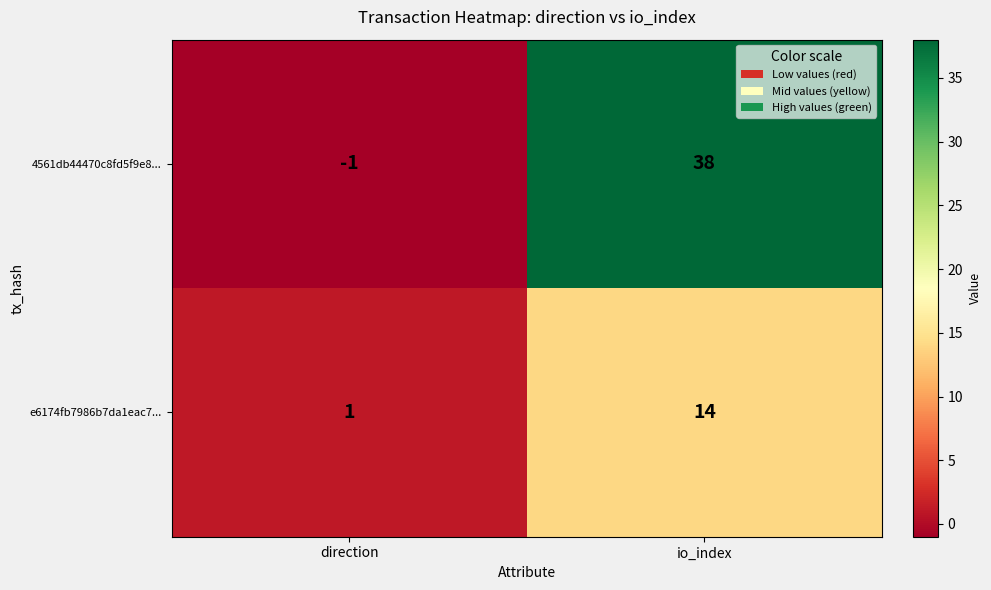

Which series has the largest range (max minus min)?

4561db44470c8fd5f9e8...